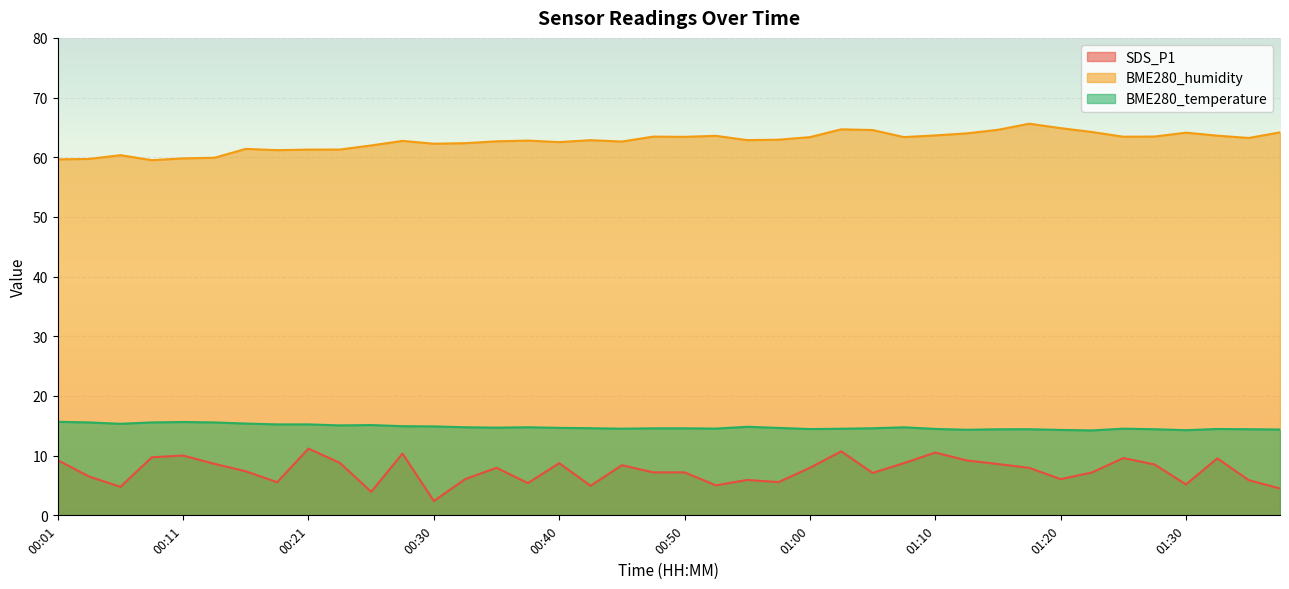

Reading left to right, list all the values displayed in this chart.

SDS_P1: 00:01=9.2	00:03=6.5	00:06=4.8	00:08=9.7	00:11=10.0	00:13=8.6	00:16=7.4	00:18=5.5	00:21=11.2	00:23=8.8	00:26=4.0	00:28=10.3	00:30=2.4	00:33=6.1	00:35=8.0	00:38=5.4	00:40=8.8	00:43=5.0	00:45=8.4	00:48=7.2	00:50=7.2	00:53=5.0	00:55=5.9	00:58=5.6	01:00=8.0	01:03=10.7	01:05=7.1	01:07=8.8	01:10=10.5	01:12=9.2	01:15=8.6	01:17=8.0	01:20=6.1	01:22=7.2	01:25=9.6	01:27=8.5	01:30=5.2	01:32=9.6	01:35=5.9	01:37=4.5
BME280_humidity: 00:01=59.6	00:03=59.7	00:06=60.4	00:08=59.5	00:11=59.8	00:13=59.9	00:16=61.4	00:18=61.2	00:21=61.3	00:23=61.3	00:26=62.0	00:28=62.7	00:30=62.3	00:33=62.4	00:35=62.7	00:38=62.8	00:40=62.5	00:43=62.9	00:45=62.6	00:48=63.5	00:50=63.4	00:53=63.6	00:55=62.9	00:58=62.9	01:00=63.4	01:03=64.7	01:05=64.6	01:07=63.4	01:10=63.7	01:12=64.0	01:15=64.6	01:17=65.6	01:20=64.9	01:22=64.2	01:25=63.4	01:27=63.5	01:30=64.1	01:32=63.6	01:35=63.2	01:37=64.2
BME280_temperature: 00:01=15.7	00:03=15.6	00:06=15.3	00:08=15.6	00:11=15.6	00:13=15.6	00:16=15.4	00:18=15.2	00:21=15.2	00:23=15.1	00:26=15.1	00:28=14.9	00:30=14.9	00:33=14.8	00:35=14.7	00:38=14.8	00:40=14.7	00:43=14.6	00:45=14.5	00:48=14.6	00:50=14.6	00:53=14.5	00:55=14.8	00:58=14.7	01:00=14.5	01:03=14.5	01:05=14.6	01:07=14.8	01:10=14.5	01:12=14.3	01:15=14.4	01:17=14.4	01:20=14.3	01:22=14.2	01:25=14.5	01:27=14.4	01:30=14.3	01:32=14.5	01:35=14.4	01:37=14.4